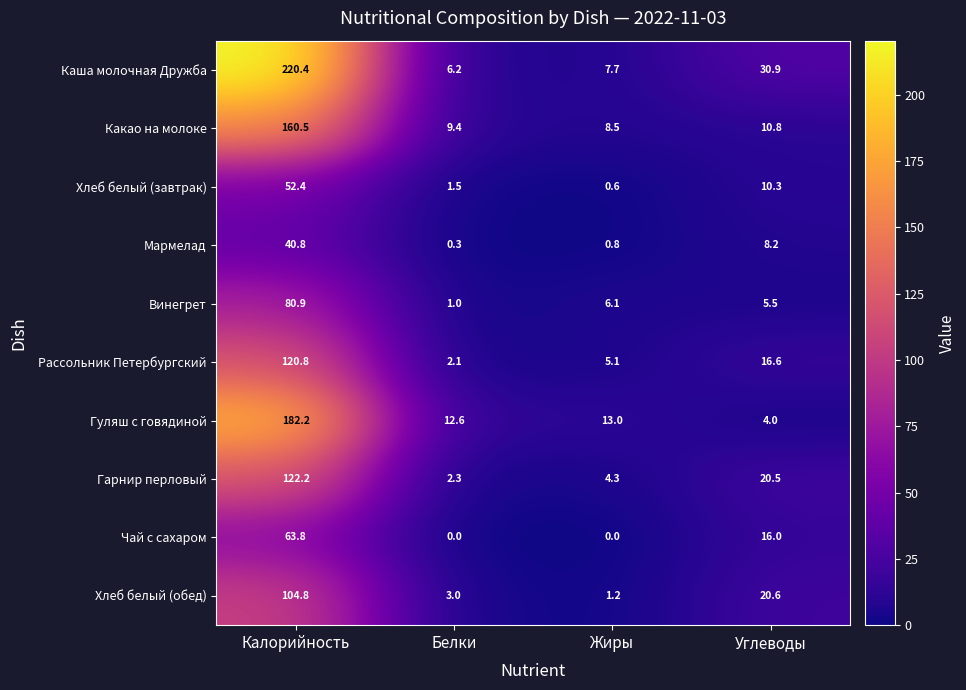

Rank the series at Углеводы from highest to lowest value.

Каша молочная Дружба, Хлеб белый (обед), Гарнир перловый, Рассольник Петербургский, Чай с сахаром, Какао на молоке, Хлеб белый (завтрак), Мармелад, Винегрет, Гуляш с говядиной